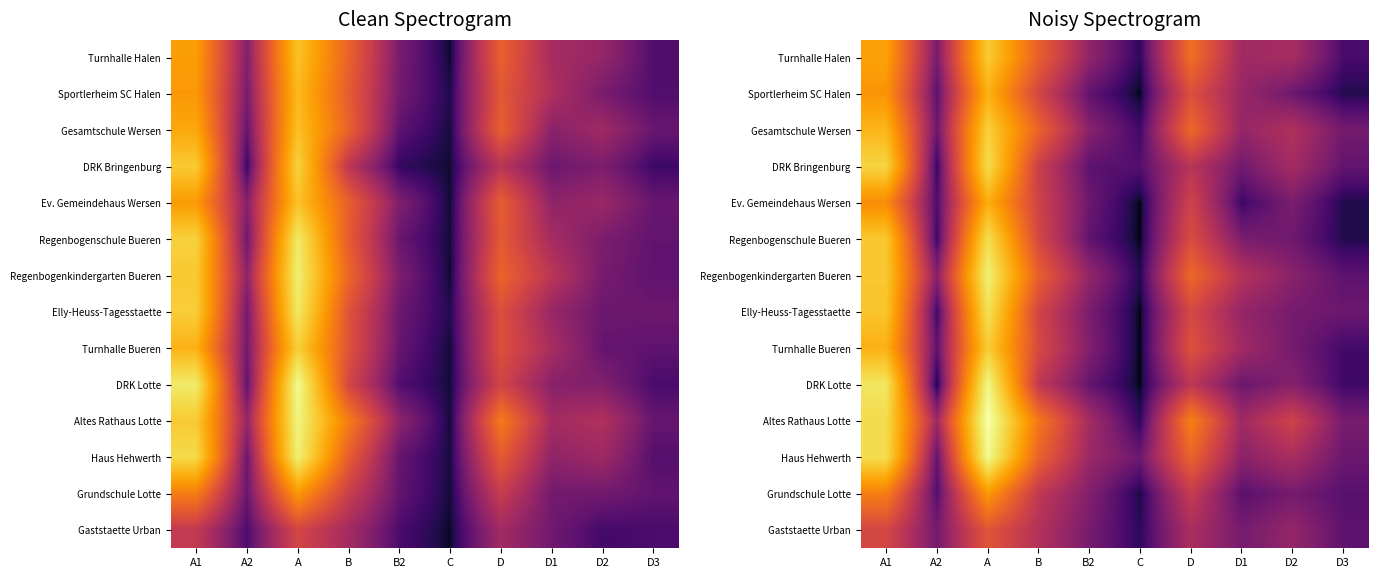

Which has a higher value, A or A2?

A